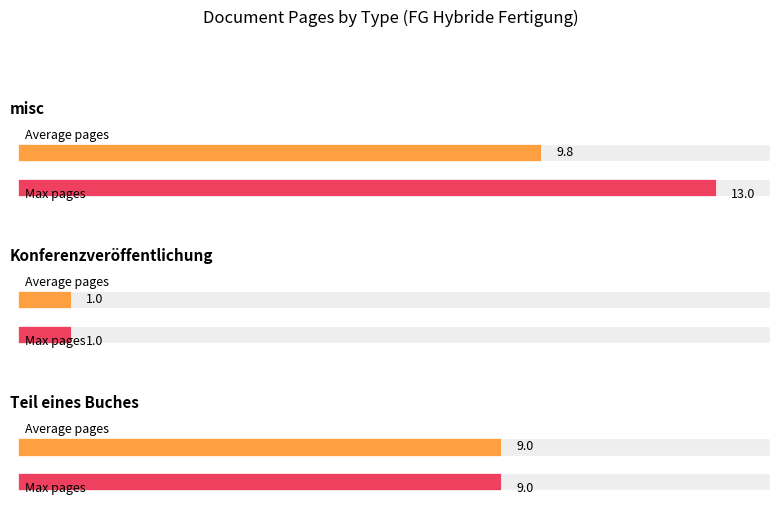

Which label corresponds to the smallest value in the chart?

Konferenzveröffentlichung